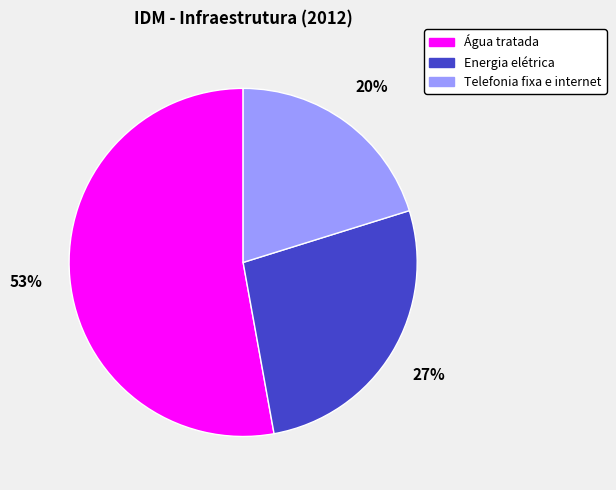

Rank the categories by value from highest to lowest.

Água tratada, Energia elétrica, Telefonia fixa e internet